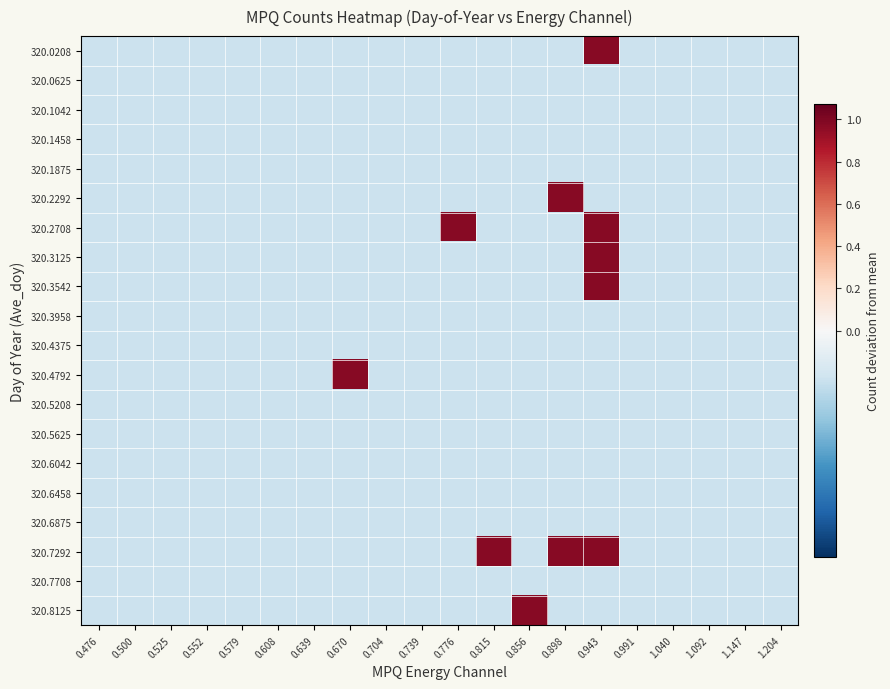

Reading left to right, what are all the values shown in this chart?

320.0208: 0.476=-0.0	0.500=-0.0	0.525=-0.0	0.552=-0.0	0.579=-0.0	0.608=-0.0	0.639=-0.0	0.670=-0.0	0.704=-0.0	0.739=-0.0	0.776=-0.0	0.815=-0.0	0.856=-0.0	0.898=-0.0	0.943=1.0	0.991=-0.0	1.040=-0.0	1.092=-0.0	1.147=-0.0	1.204=-0.0
320.0625: 0.476=-0.0	0.500=-0.0	0.525=-0.0	0.552=-0.0	0.579=-0.0	0.608=-0.0	0.639=-0.0	0.670=-0.0	0.704=-0.0	0.739=-0.0	0.776=-0.0	0.815=-0.0	0.856=-0.0	0.898=-0.0	0.943=-0.0	0.991=-0.0	1.040=-0.0	1.092=-0.0	1.147=-0.0	1.204=-0.0
320.1042: 0.476=-0.0	0.500=-0.0	0.525=-0.0	0.552=-0.0	0.579=-0.0	0.608=-0.0	0.639=-0.0	0.670=-0.0	0.704=-0.0	0.739=-0.0	0.776=-0.0	0.815=-0.0	0.856=-0.0	0.898=-0.0	0.943=-0.0	0.991=-0.0	1.040=-0.0	1.092=-0.0	1.147=-0.0	1.204=-0.0
320.1458: 0.476=-0.0	0.500=-0.0	0.525=-0.0	0.552=-0.0	0.579=-0.0	0.608=-0.0	0.639=-0.0	0.670=-0.0	0.704=-0.0	0.739=-0.0	0.776=-0.0	0.815=-0.0	0.856=-0.0	0.898=-0.0	0.943=-0.0	0.991=-0.0	1.040=-0.0	1.092=-0.0	1.147=-0.0	1.204=-0.0
320.1875: 0.476=-0.0	0.500=-0.0	0.525=-0.0	0.552=-0.0	0.579=-0.0	0.608=-0.0	0.639=-0.0	0.670=-0.0	0.704=-0.0	0.739=-0.0	0.776=-0.0	0.815=-0.0	0.856=-0.0	0.898=-0.0	0.943=-0.0	0.991=-0.0	1.040=-0.0	1.092=-0.0	1.147=-0.0	1.204=-0.0
320.2292: 0.476=-0.0	0.500=-0.0	0.525=-0.0	0.552=-0.0	0.579=-0.0	0.608=-0.0	0.639=-0.0	0.670=-0.0	0.704=-0.0	0.739=-0.0	0.776=-0.0	0.815=-0.0	0.856=-0.0	0.898=1.0	0.943=-0.0	0.991=-0.0	1.040=-0.0	1.092=-0.0	1.147=-0.0	1.204=-0.0
320.2708: 0.476=-0.0	0.500=-0.0	0.525=-0.0	0.552=-0.0	0.579=-0.0	0.608=-0.0	0.639=-0.0	0.670=-0.0	0.704=-0.0	0.739=-0.0	0.776=1.0	0.815=-0.0	0.856=-0.0	0.898=-0.0	0.943=1.0	0.991=-0.0	1.040=-0.0	1.092=-0.0	1.147=-0.0	1.204=-0.0
320.3125: 0.476=-0.0	0.500=-0.0	0.525=-0.0	0.552=-0.0	0.579=-0.0	0.608=-0.0	0.639=-0.0	0.670=-0.0	0.704=-0.0	0.739=-0.0	0.776=-0.0	0.815=-0.0	0.856=-0.0	0.898=-0.0	0.943=1.0	0.991=-0.0	1.040=-0.0	1.092=-0.0	1.147=-0.0	1.204=-0.0
320.3542: 0.476=-0.0	0.500=-0.0	0.525=-0.0	0.552=-0.0	0.579=-0.0	0.608=-0.0	0.639=-0.0	0.670=-0.0	0.704=-0.0	0.739=-0.0	0.776=-0.0	0.815=-0.0	0.856=-0.0	0.898=-0.0	0.943=1.0	0.991=-0.0	1.040=-0.0	1.092=-0.0	1.147=-0.0	1.204=-0.0
320.3958: 0.476=-0.0	0.500=-0.0	0.525=-0.0	0.552=-0.0	0.579=-0.0	0.608=-0.0	0.639=-0.0	0.670=-0.0	0.704=-0.0	0.739=-0.0	0.776=-0.0	0.815=-0.0	0.856=-0.0	0.898=-0.0	0.943=-0.0	0.991=-0.0	1.040=-0.0	1.092=-0.0	1.147=-0.0	1.204=-0.0
320.4375: 0.476=-0.0	0.500=-0.0	0.525=-0.0	0.552=-0.0	0.579=-0.0	0.608=-0.0	0.639=-0.0	0.670=-0.0	0.704=-0.0	0.739=-0.0	0.776=-0.0	0.815=-0.0	0.856=-0.0	0.898=-0.0	0.943=-0.0	0.991=-0.0	1.040=-0.0	1.092=-0.0	1.147=-0.0	1.204=-0.0
320.4792: 0.476=-0.0	0.500=-0.0	0.525=-0.0	0.552=-0.0	0.579=-0.0	0.608=-0.0	0.639=-0.0	0.670=1.0	0.704=-0.0	0.739=-0.0	0.776=-0.0	0.815=-0.0	0.856=-0.0	0.898=-0.0	0.943=-0.0	0.991=-0.0	1.040=-0.0	1.092=-0.0	1.147=-0.0	1.204=-0.0
320.5208: 0.476=-0.0	0.500=-0.0	0.525=-0.0	0.552=-0.0	0.579=-0.0	0.608=-0.0	0.639=-0.0	0.670=-0.0	0.704=-0.0	0.739=-0.0	0.776=-0.0	0.815=-0.0	0.856=-0.0	0.898=-0.0	0.943=-0.0	0.991=-0.0	1.040=-0.0	1.092=-0.0	1.147=-0.0	1.204=-0.0
320.5625: 0.476=-0.0	0.500=-0.0	0.525=-0.0	0.552=-0.0	0.579=-0.0	0.608=-0.0	0.639=-0.0	0.670=-0.0	0.704=-0.0	0.739=-0.0	0.776=-0.0	0.815=-0.0	0.856=-0.0	0.898=-0.0	0.943=-0.0	0.991=-0.0	1.040=-0.0	1.092=-0.0	1.147=-0.0	1.204=-0.0
320.6042: 0.476=-0.0	0.500=-0.0	0.525=-0.0	0.552=-0.0	0.579=-0.0	0.608=-0.0	0.639=-0.0	0.670=-0.0	0.704=-0.0	0.739=-0.0	0.776=-0.0	0.815=-0.0	0.856=-0.0	0.898=-0.0	0.943=-0.0	0.991=-0.0	1.040=-0.0	1.092=-0.0	1.147=-0.0	1.204=-0.0
320.6458: 0.476=-0.0	0.500=-0.0	0.525=-0.0	0.552=-0.0	0.579=-0.0	0.608=-0.0	0.639=-0.0	0.670=-0.0	0.704=-0.0	0.739=-0.0	0.776=-0.0	0.815=-0.0	0.856=-0.0	0.898=-0.0	0.943=-0.0	0.991=-0.0	1.040=-0.0	1.092=-0.0	1.147=-0.0	1.204=-0.0
320.6875: 0.476=-0.0	0.500=-0.0	0.525=-0.0	0.552=-0.0	0.579=-0.0	0.608=-0.0	0.639=-0.0	0.670=-0.0	0.704=-0.0	0.739=-0.0	0.776=-0.0	0.815=-0.0	0.856=-0.0	0.898=-0.0	0.943=-0.0	0.991=-0.0	1.040=-0.0	1.092=-0.0	1.147=-0.0	1.204=-0.0
320.7292: 0.476=-0.0	0.500=-0.0	0.525=-0.0	0.552=-0.0	0.579=-0.0	0.608=-0.0	0.639=-0.0	0.670=-0.0	0.704=-0.0	0.739=-0.0	0.776=-0.0	0.815=1.0	0.856=-0.0	0.898=1.0	0.943=1.0	0.991=-0.0	1.040=-0.0	1.092=-0.0	1.147=-0.0	1.204=-0.0
320.7708: 0.476=-0.0	0.500=-0.0	0.525=-0.0	0.552=-0.0	0.579=-0.0	0.608=-0.0	0.639=-0.0	0.670=-0.0	0.704=-0.0	0.739=-0.0	0.776=-0.0	0.815=-0.0	0.856=-0.0	0.898=-0.0	0.943=-0.0	0.991=-0.0	1.040=-0.0	1.092=-0.0	1.147=-0.0	1.204=-0.0
320.8125: 0.476=-0.0	0.500=-0.0	0.525=-0.0	0.552=-0.0	0.579=-0.0	0.608=-0.0	0.639=-0.0	0.670=-0.0	0.704=-0.0	0.739=-0.0	0.776=-0.0	0.815=-0.0	0.856=1.0	0.898=-0.0	0.943=-0.0	0.991=-0.0	1.040=-0.0	1.092=-0.0	1.147=-0.0	1.204=-0.0